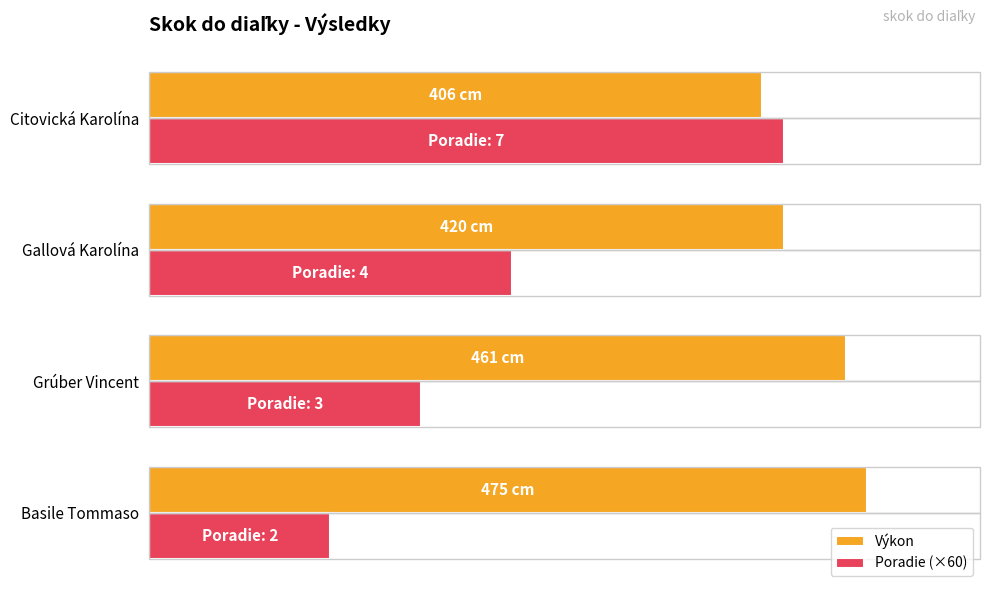

What are all the series names shown in the legend?

Výkon, Poradie (×60)